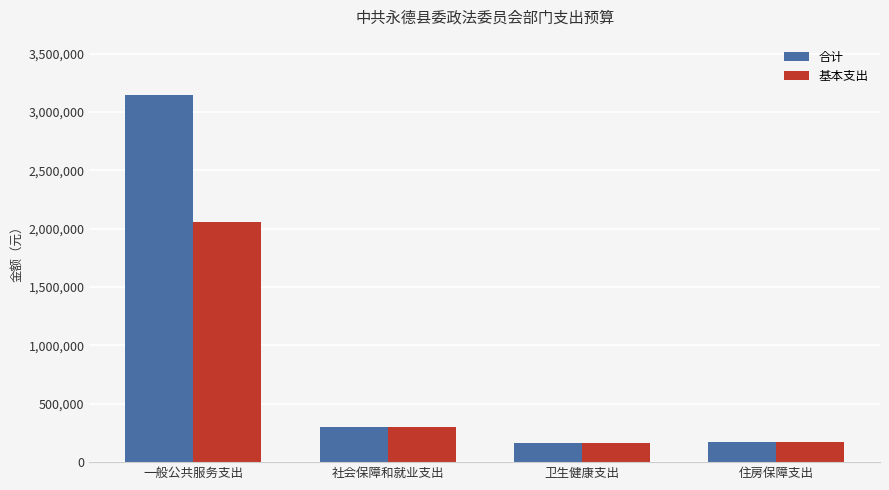

The 基本支出 series shows 176255.0 at 住房保障支出. True or false?

True